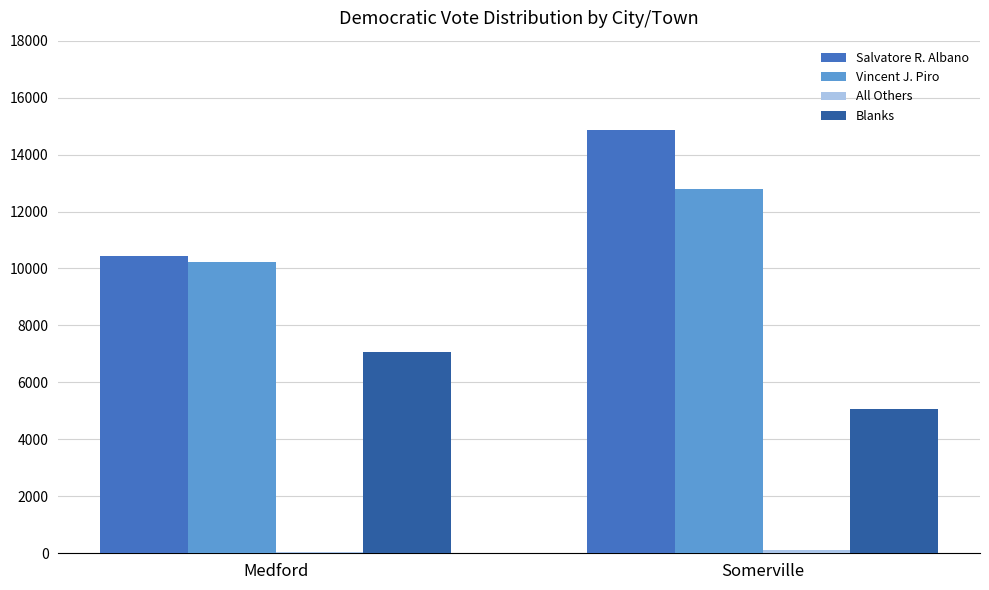

What is the sum of all Vincent J. Piro values?

23011